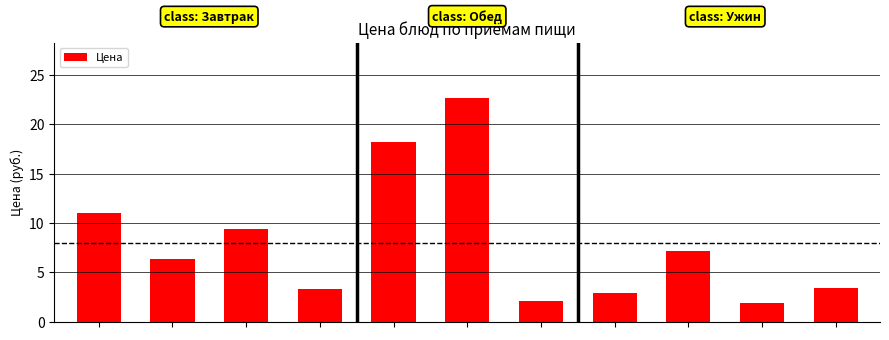

What is the smallest value displayed?

1.9